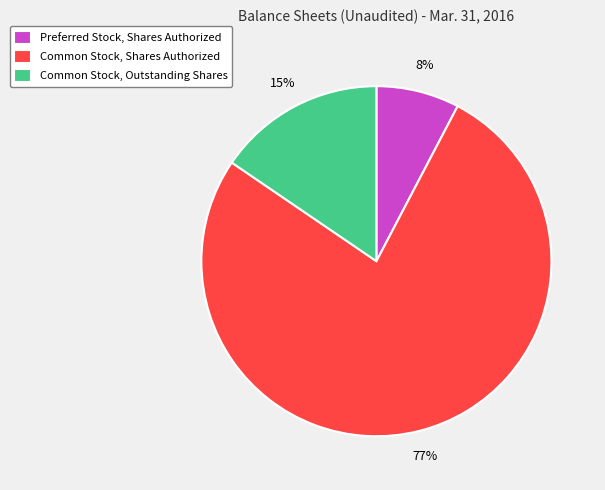

To the nearest percent, what is the combined percentage of Common Stock, Shares Authorized and Common Stock, Outstanding Shares?

92%